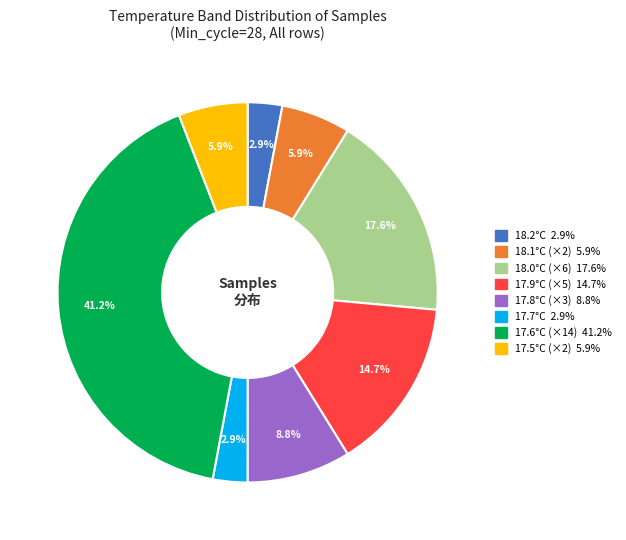

Does any single category account for the majority?

No